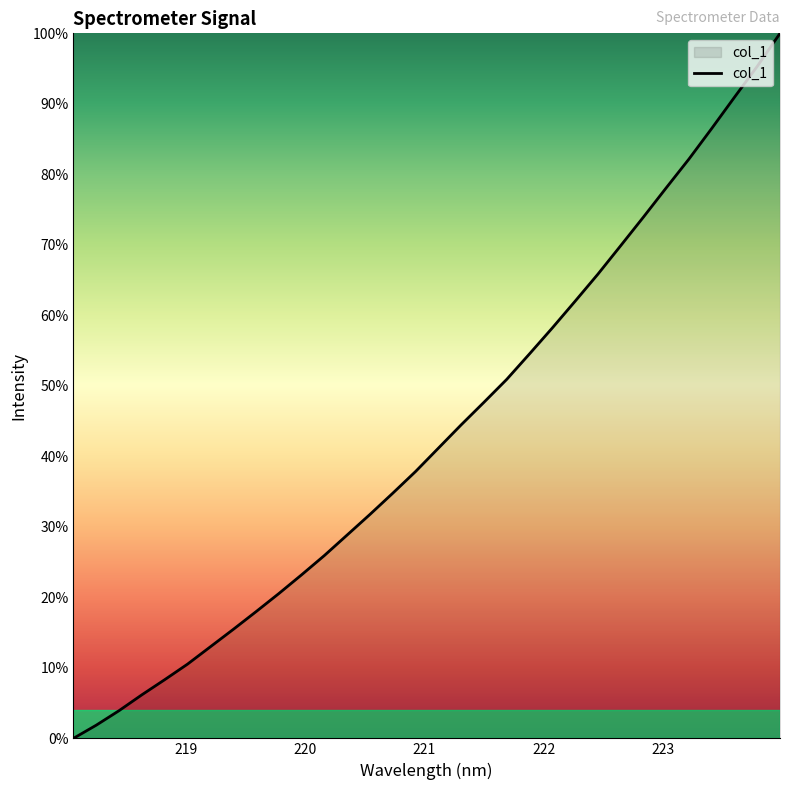

What is the difference between the maximum and minimum values?

100.0